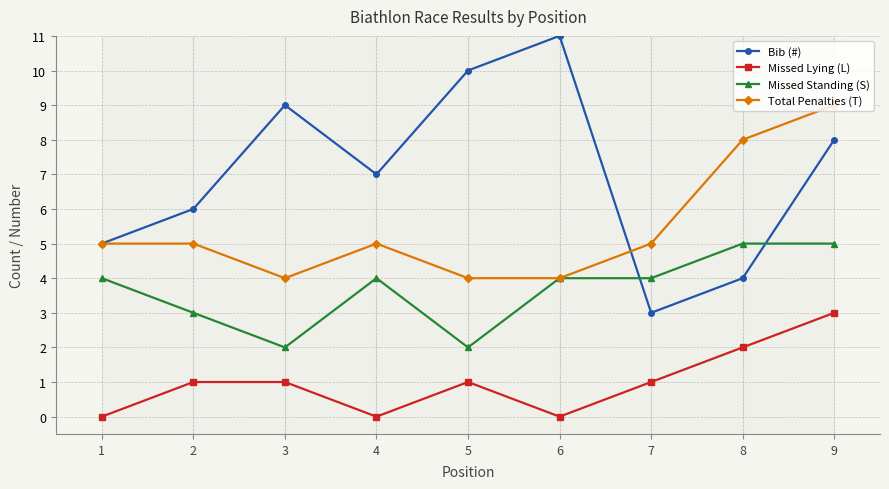

What is the approximate value of Bib (#) at 5?

10